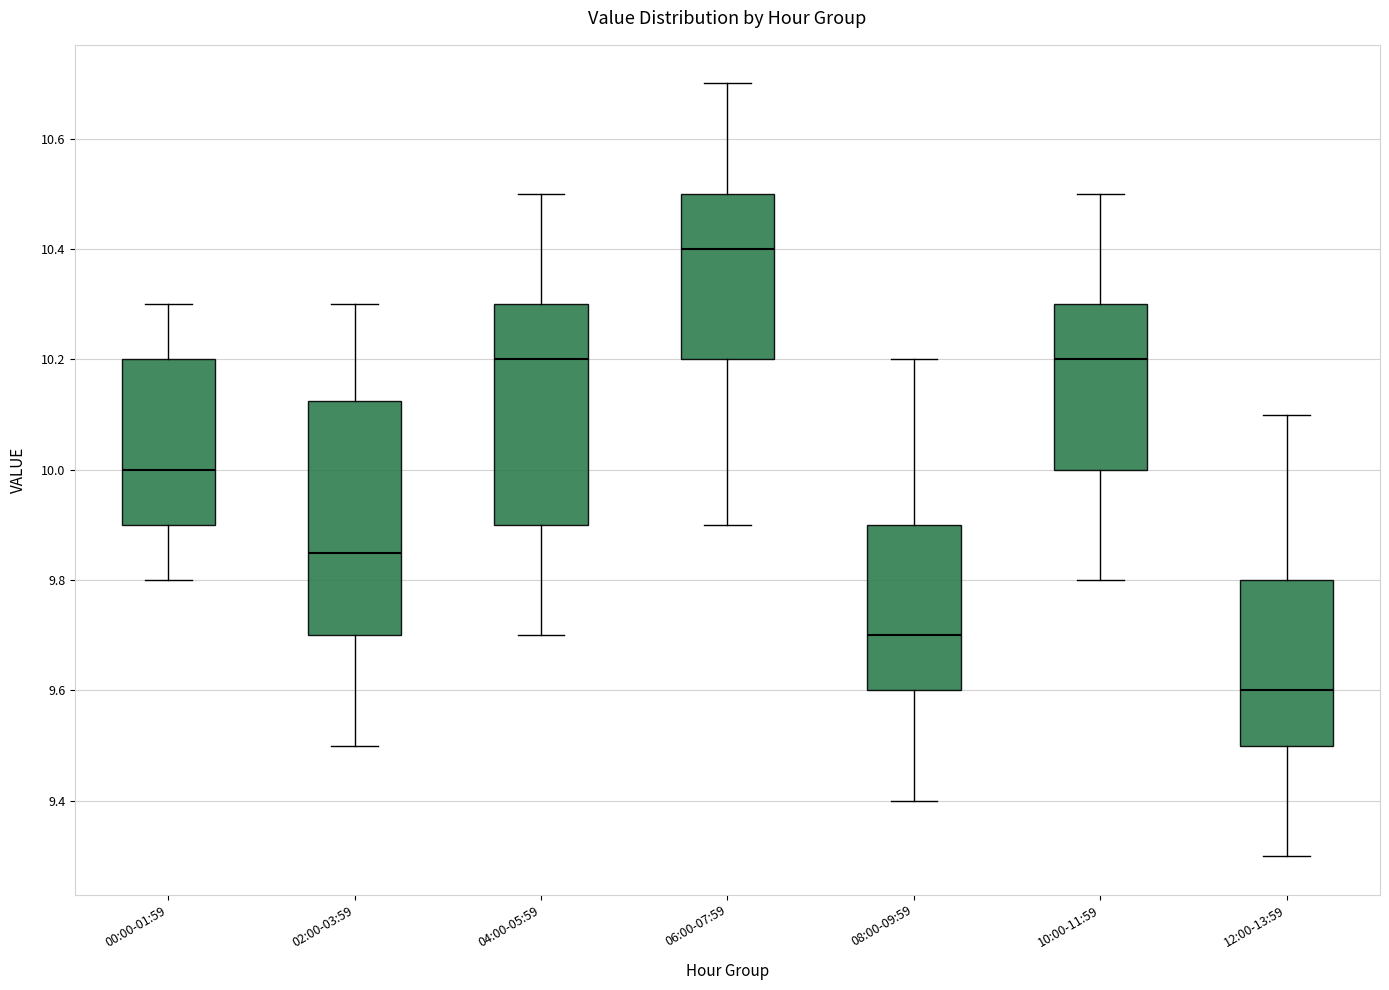

Where does the median line of the box for 10:00-11:59 sit on the y-axis? The values are not printed on the chart, so give them approximately, as read against the axis.

10.20